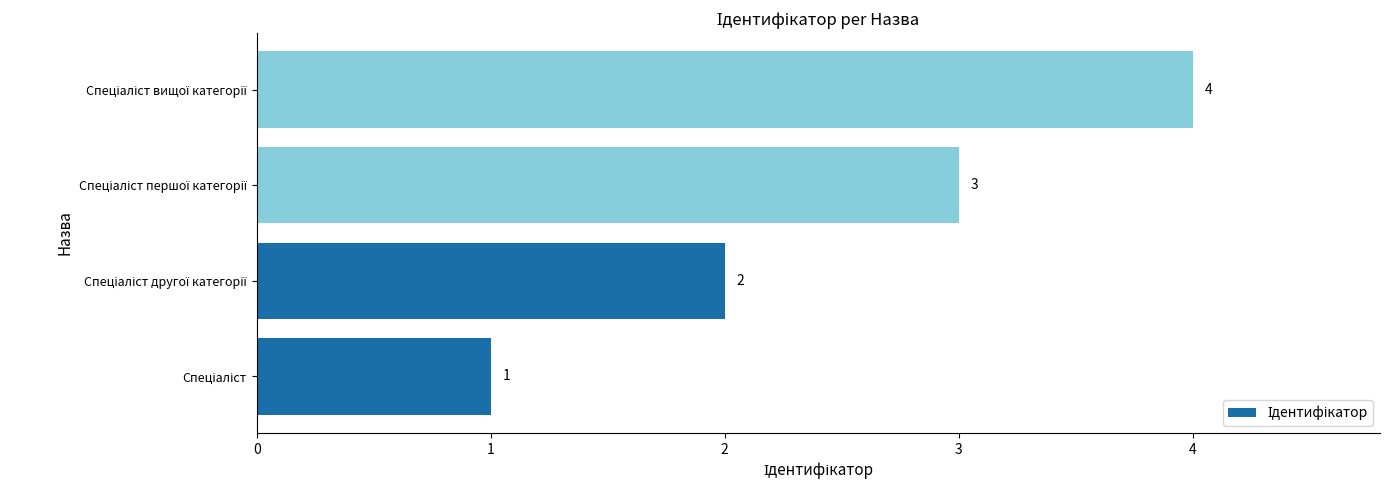

Count the values in the range 2 to 4.

3